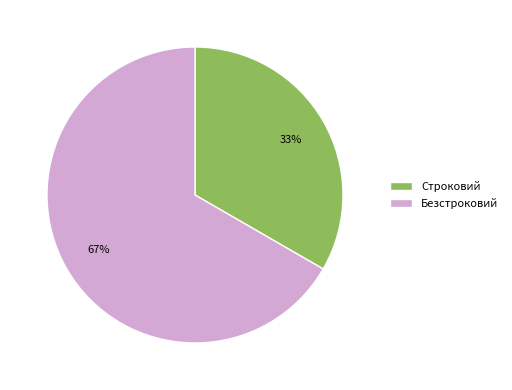

True or false: Безстроковий accounts for 67% of the total.

True